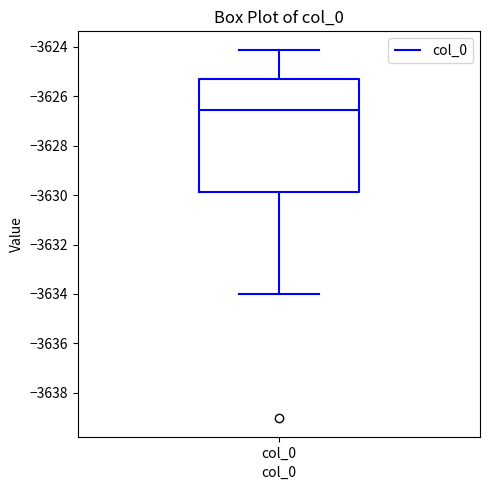

Transcribe this box plot: give where the median line is, the range the box spans, and where the two whiskers end, as read against the y-axis. The values are not printed on the chart, so give them approximately, as read against the axis.

median -3626.6, box -3629.8 to -3625.4, whiskers -3634.0 to -3624.2